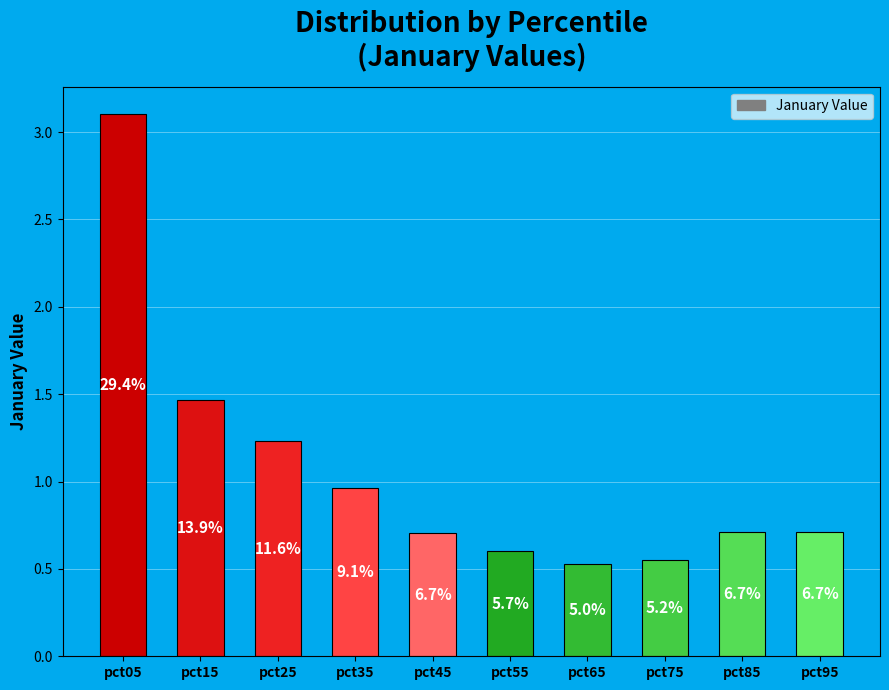

Are the bars horizontal?

No